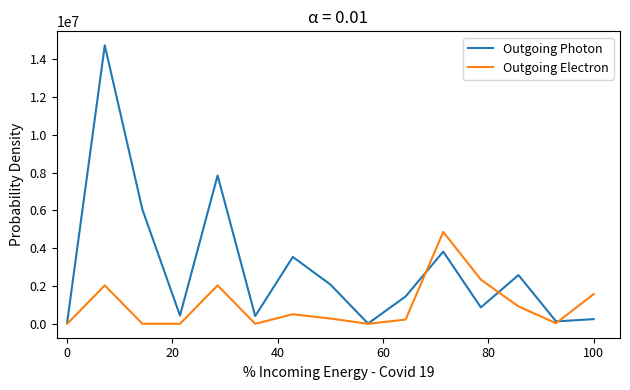

What is the maximum value for Outgoing Photon?

14730674